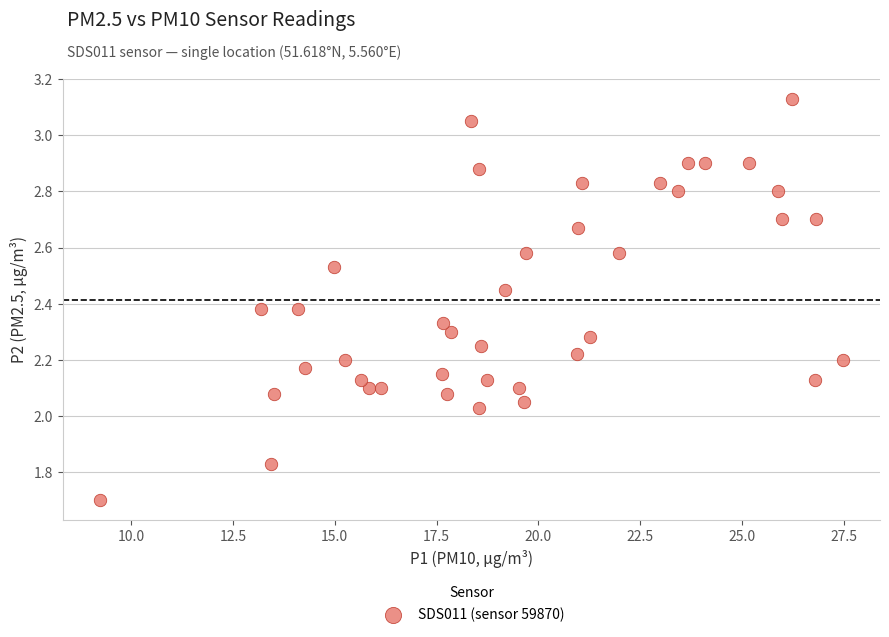

What is the range of Y values (max minus min)?

1.4